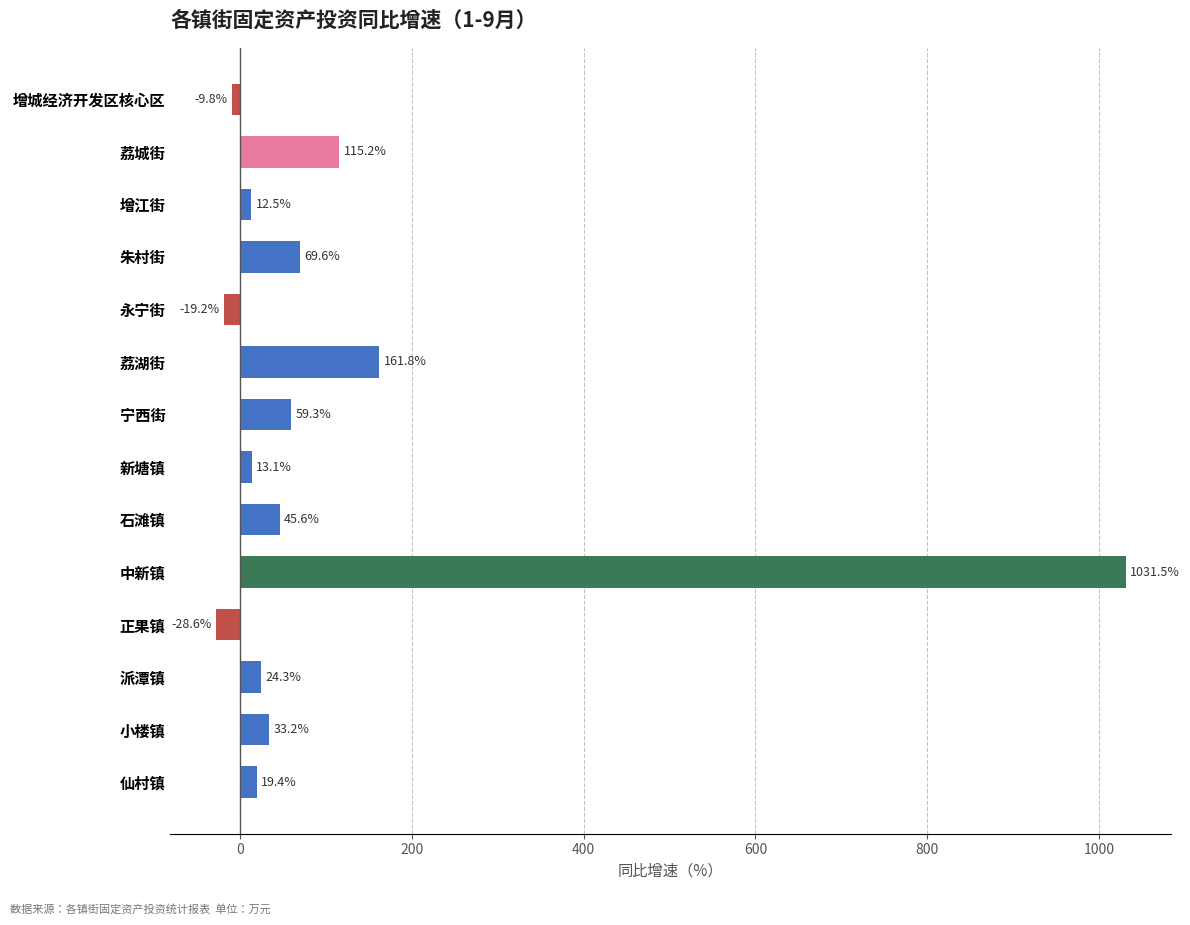

List the labels in order of value, largest first.

中新镇, 荔湖街, 荔城街, 朱村街, 宁西街, 石滩镇, 小楼镇, 派潭镇, 仙村镇, 新塘镇, 增江街, 增城经济开发区核心区, 永宁街, 正果镇